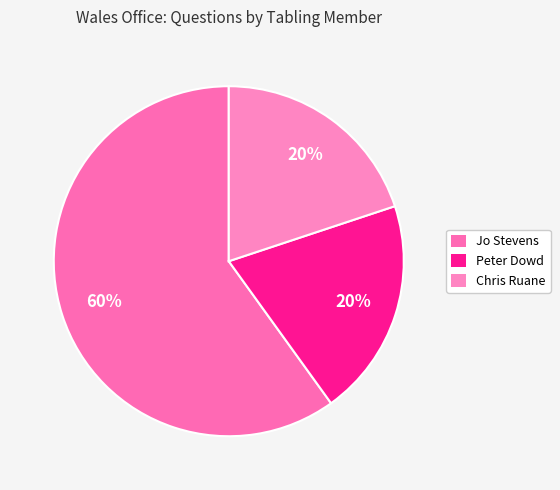

How many slices are in this pie chart?

3